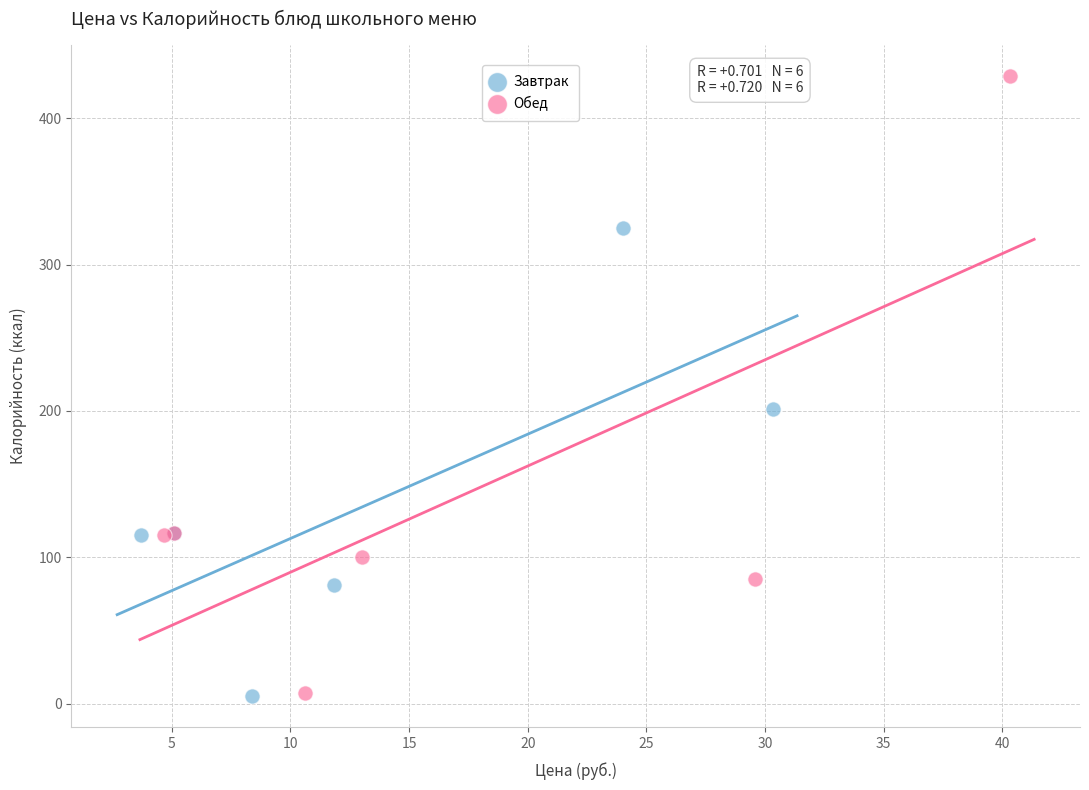

Which series reaches the maximum Y coordinate?

Обед